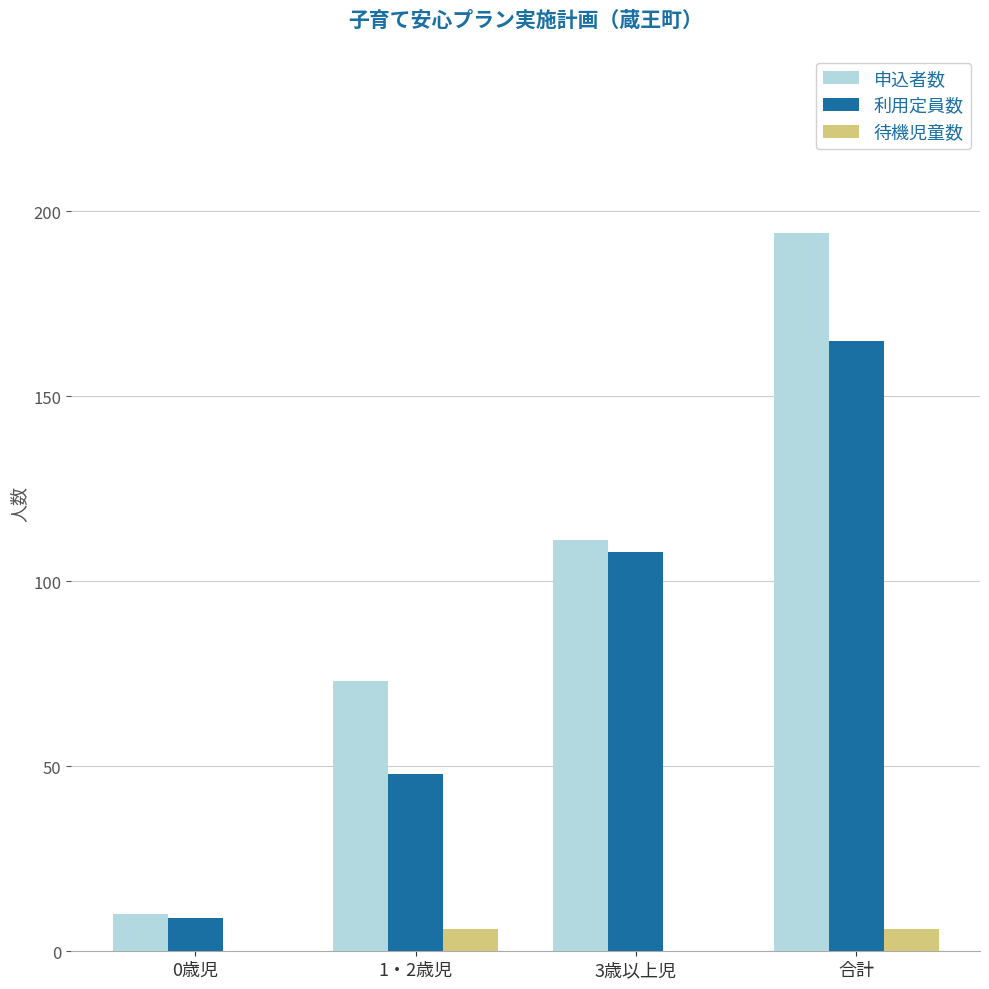

At which label does 利用定員数 reach its peak?

合計